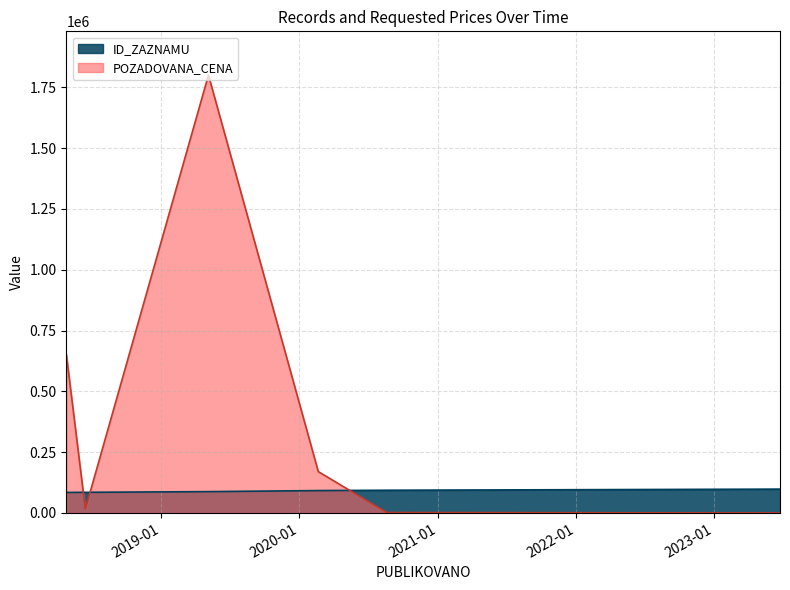

Reading left to right, list all the values displayed in this chart.

ID_ZAZNAMU: 2018-04-26=84468	2018-06-15=84926	2019-05-06=87744	2020-02-20=92105	2020-08-19=93491	2023-06-23=98085
POZADOVANA_CENA: 2018-04-26=650000	2018-06-15=16280	2019-05-06=1800000	2020-02-20=170000	2020-08-19=1750	2023-06-23=0